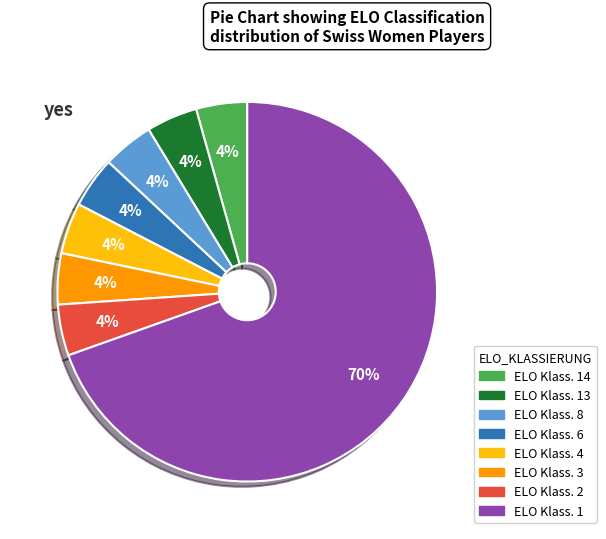

Do ELO Klass. 1 and ELO Klass. 14 together represent more than half of the pie?

Yes